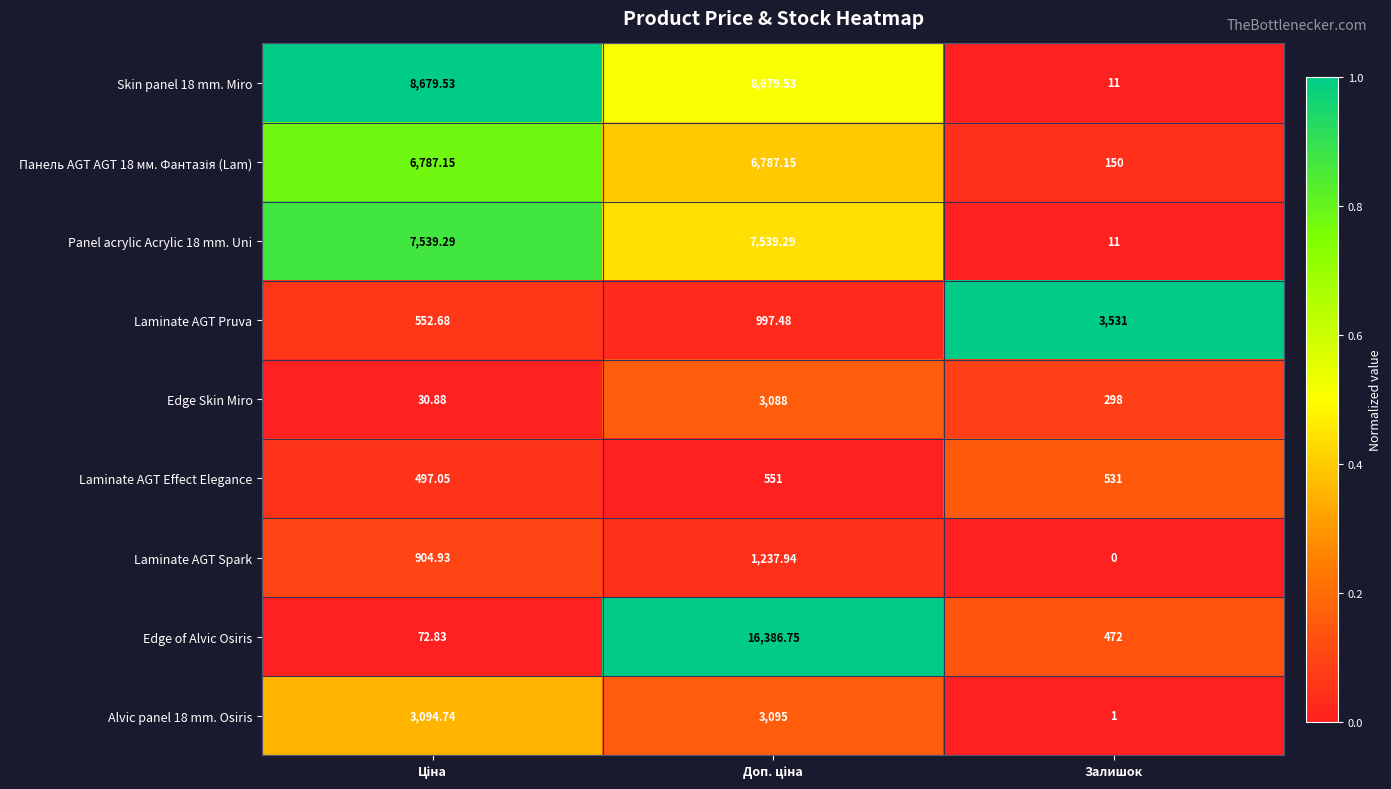

Which series has the widest spread of values?

Edge of Alvic Osiris